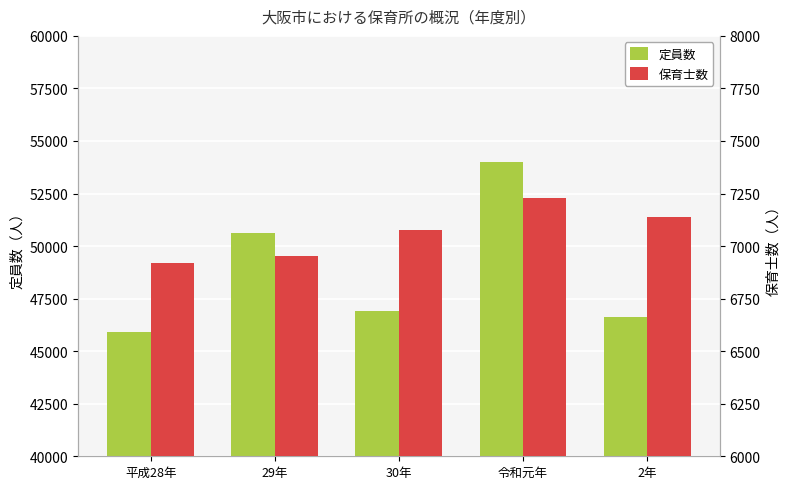

Which series changed the most between 平成28年 and 2年?

定員数